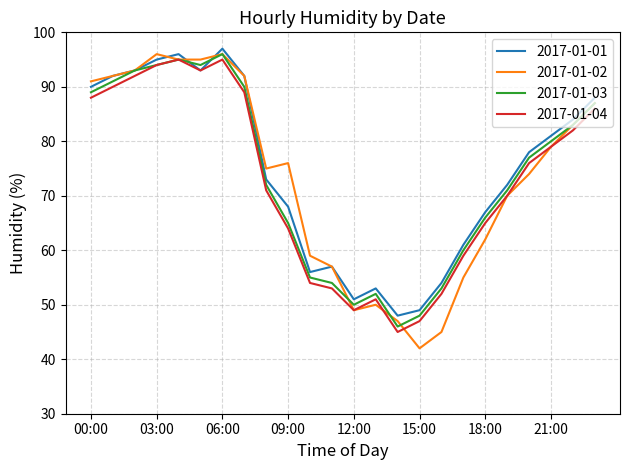

What is the maximum value for 2017-01-01?

97